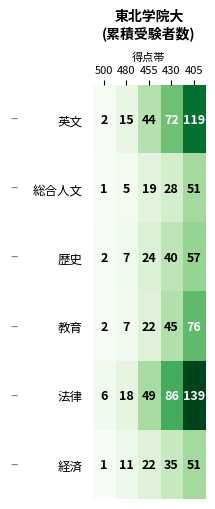

Reading left to right, list all the values displayed in this chart.

英文: 2	15	44	72	119
総合人文: 1	5	19	28	51
歴史: 2	7	24	40	57
教育: 2	7	22	45	76
法律: 6	18	49	86	139
経済: 1	11	22	35	51